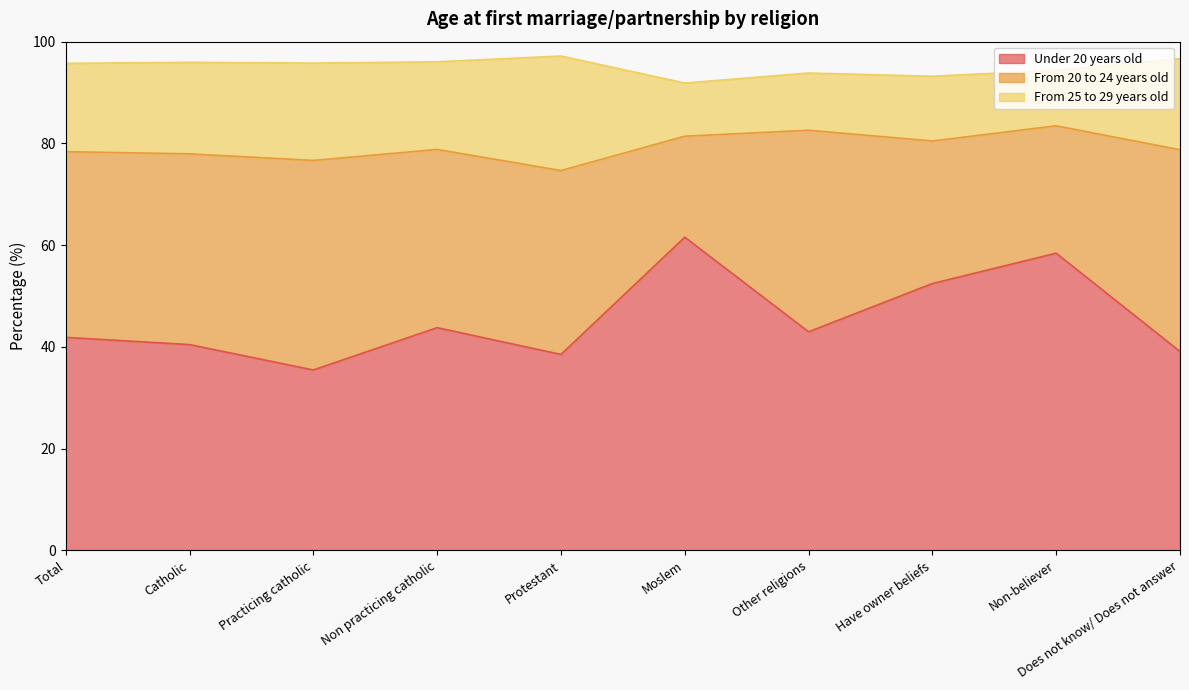

Reading left to right, what are all the values shown in this chart?

Under 20 years old: Total=41.9	Catholic=40.5	Practicing catholic=35.5	Non practicing catholic=43.8	Protestant=38.5	Moslem=61.6	Other religions=43.0	Have owner beliefs=52.5	Non-believer=58.4	Does not know/ Does not answer=39.1
From 20 to 24 years old: Total=36.5	Catholic=37.5	Practicing catholic=41.2	Non practicing catholic=35.0	Protestant=36.1	Moslem=19.9	Other religions=39.6	Have owner beliefs=28.0	Non-believer=25.0	Does not know/ Does not answer=39.6
From 25 to 29 years old: Total=17.4	Catholic=18.0	Practicing catholic=19.1	Non practicing catholic=17.2	Protestant=22.5	Moslem=10.4	Other religions=11.2	Have owner beliefs=12.7	Non-believer=10.9	Does not know/ Does not answer=17.9